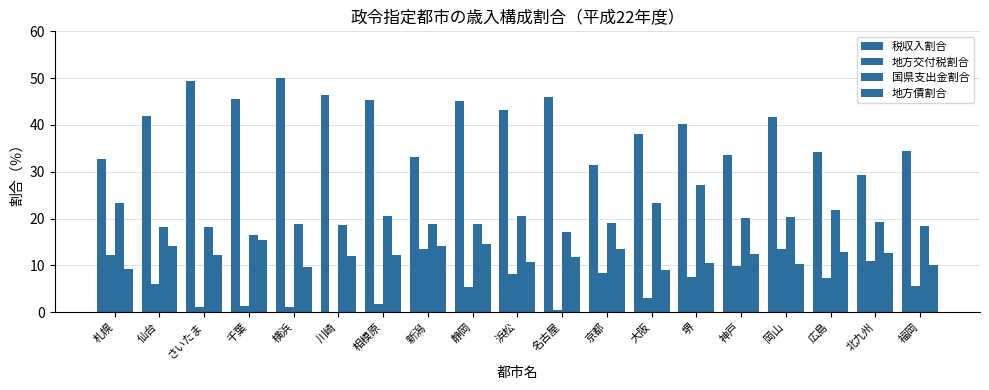

Is it true that 税収入割合 equals 32.6 at 札幌?

True